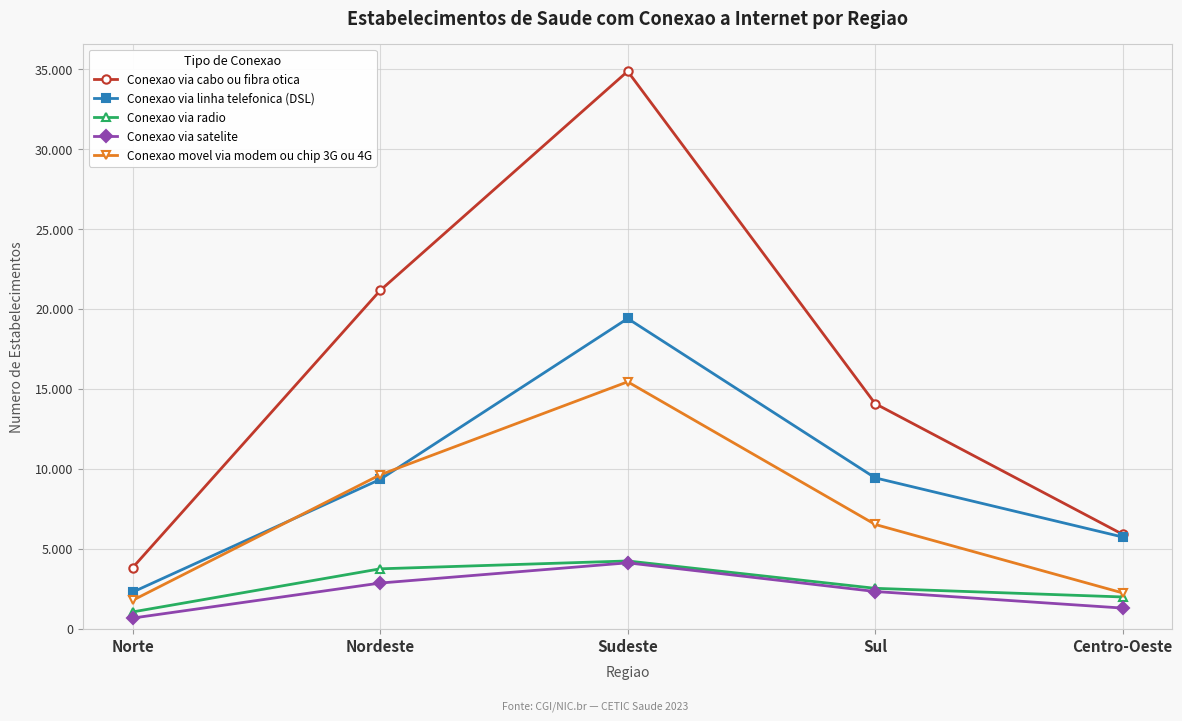

At which category is the sum across all series the highest?

Sudeste